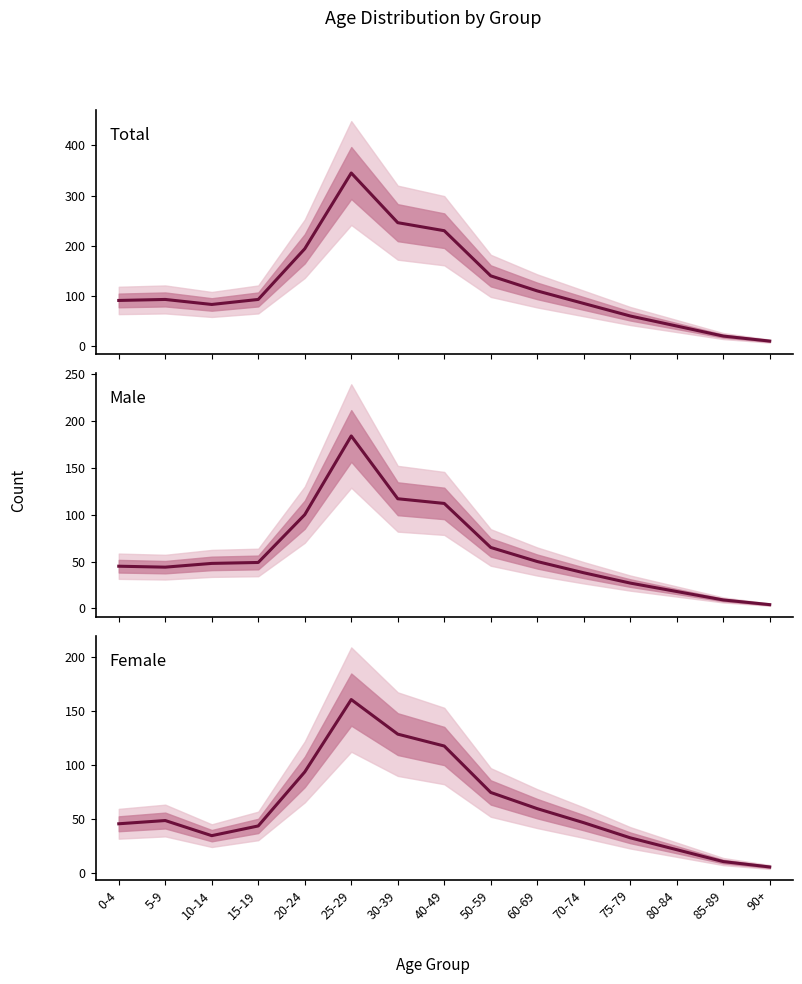

Where is the first local maximum for Female?

5-9